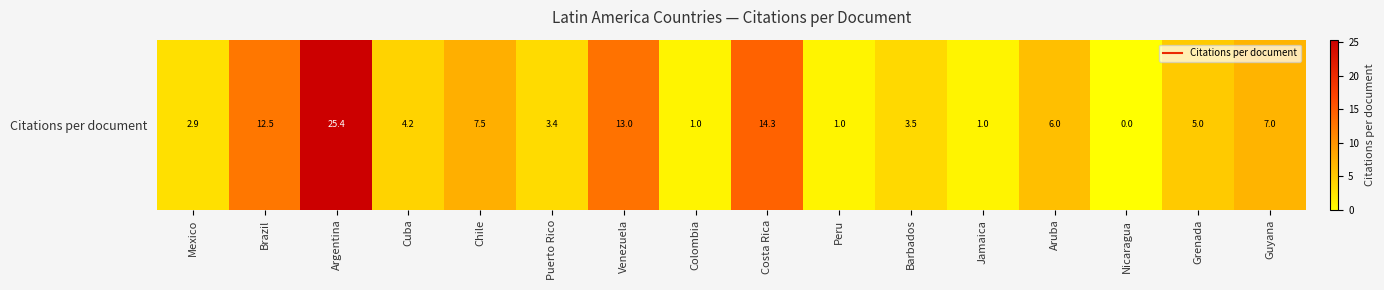

Which label corresponds to the largest value in the chart?

Argentina